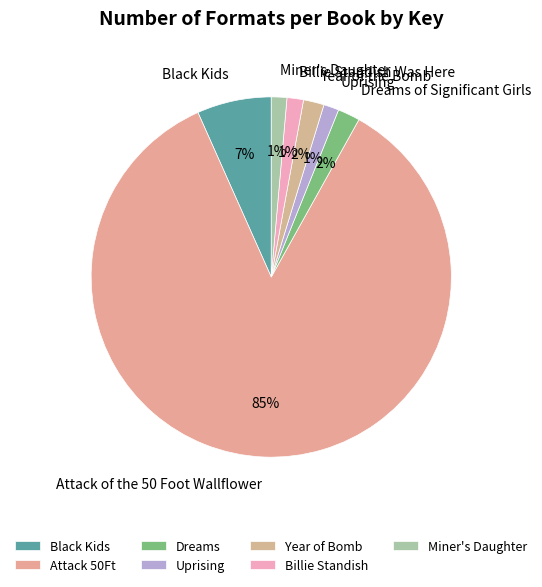

To the nearest percent, what is the combined percentage of Year of the Bomb and Dreams of Significant Girls?

4%